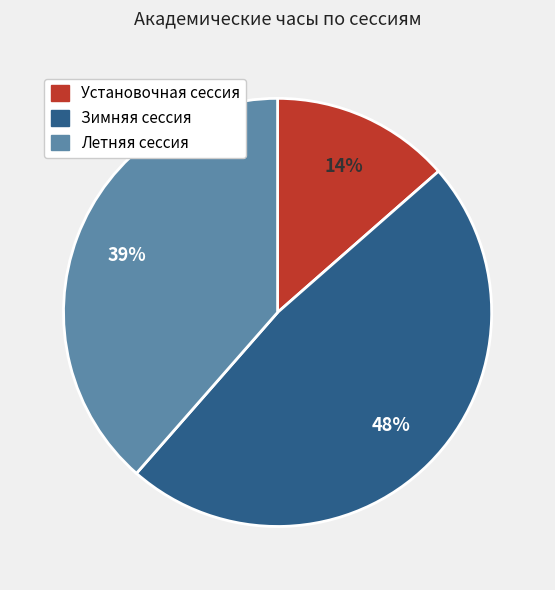

Which has a higher value, Установочная сессия or Зимняя сессия?

Зимняя сессия